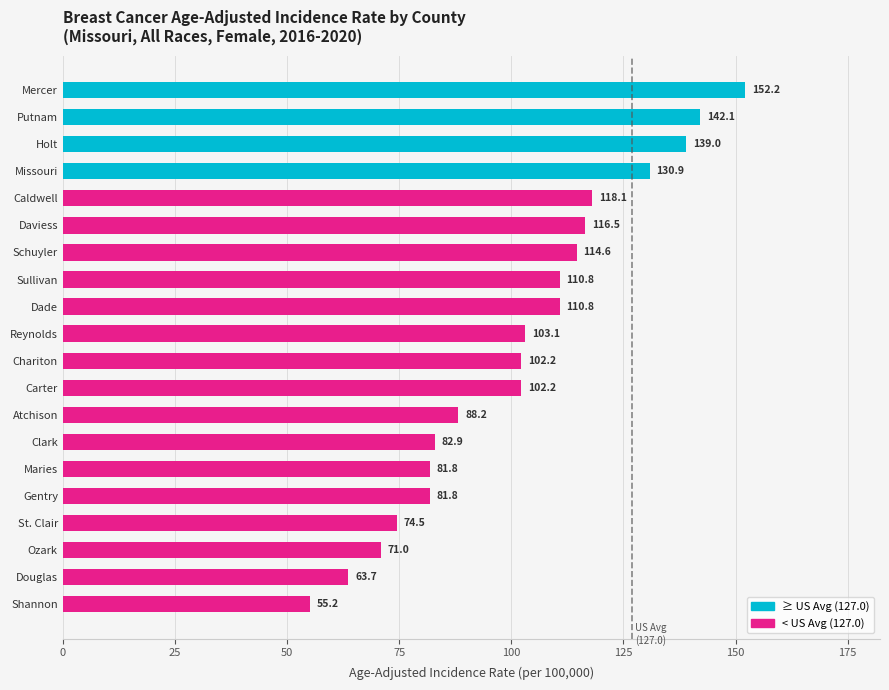

Reading top to bottom, what are all the values shown in this chart?

Mercer=152.2	Putnam=142.1	Holt=139.0	Missouri=130.9	Caldwell=118.1	Daviess=116.5	Schuyler=114.6	Sullivan=110.8	Dade=110.8	Reynolds=103.1	Chariton=102.2	Carter=102.2	Atchison=88.2	Clark=82.9	Maries=81.8	Gentry=81.8	St. Clair=74.5	Ozark=71.0	Douglas=63.7	Shannon=55.2